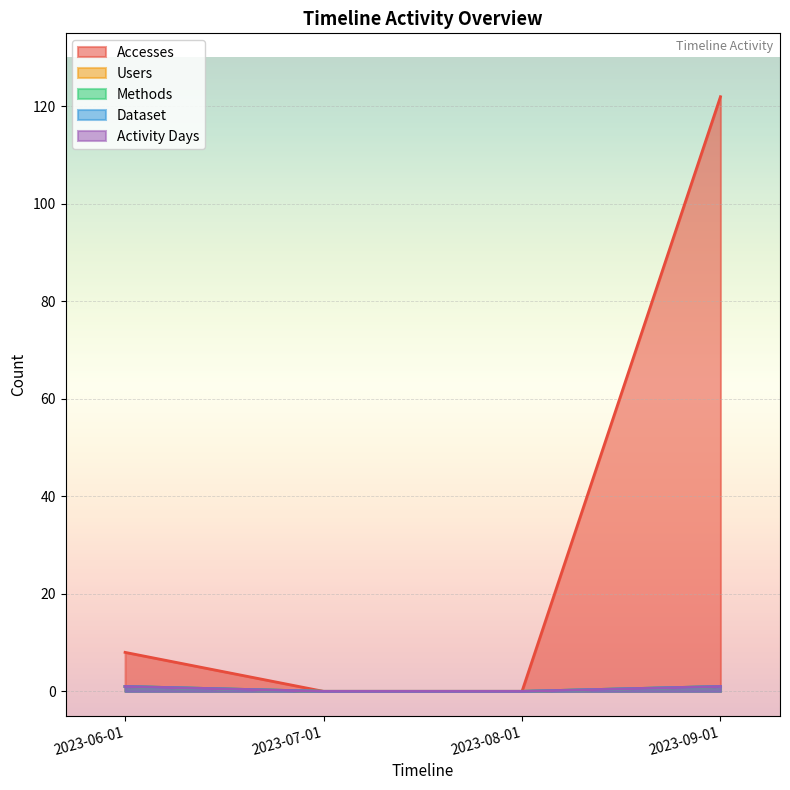

Which series has the largest total across all categories?

Accesses